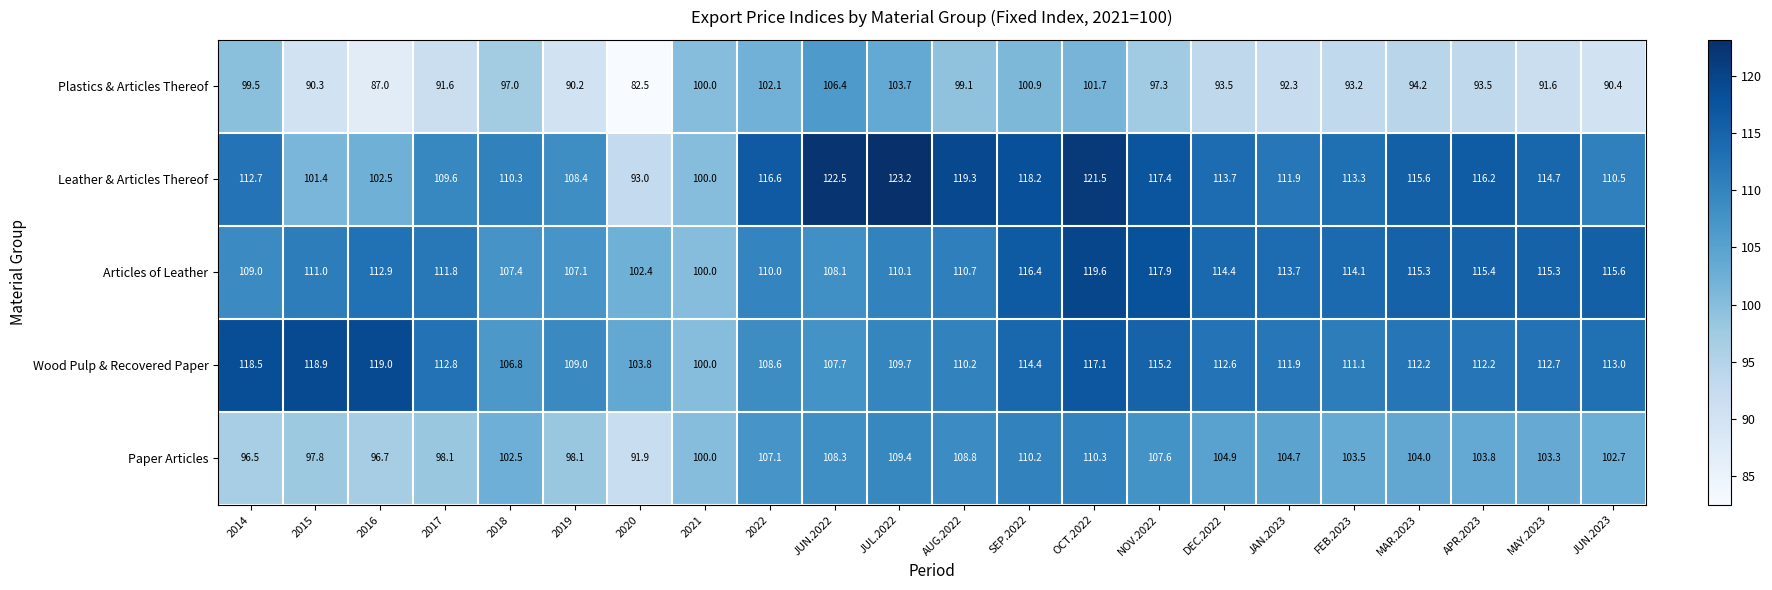

What is the difference between the highest and lowest values at 2016?

32.0